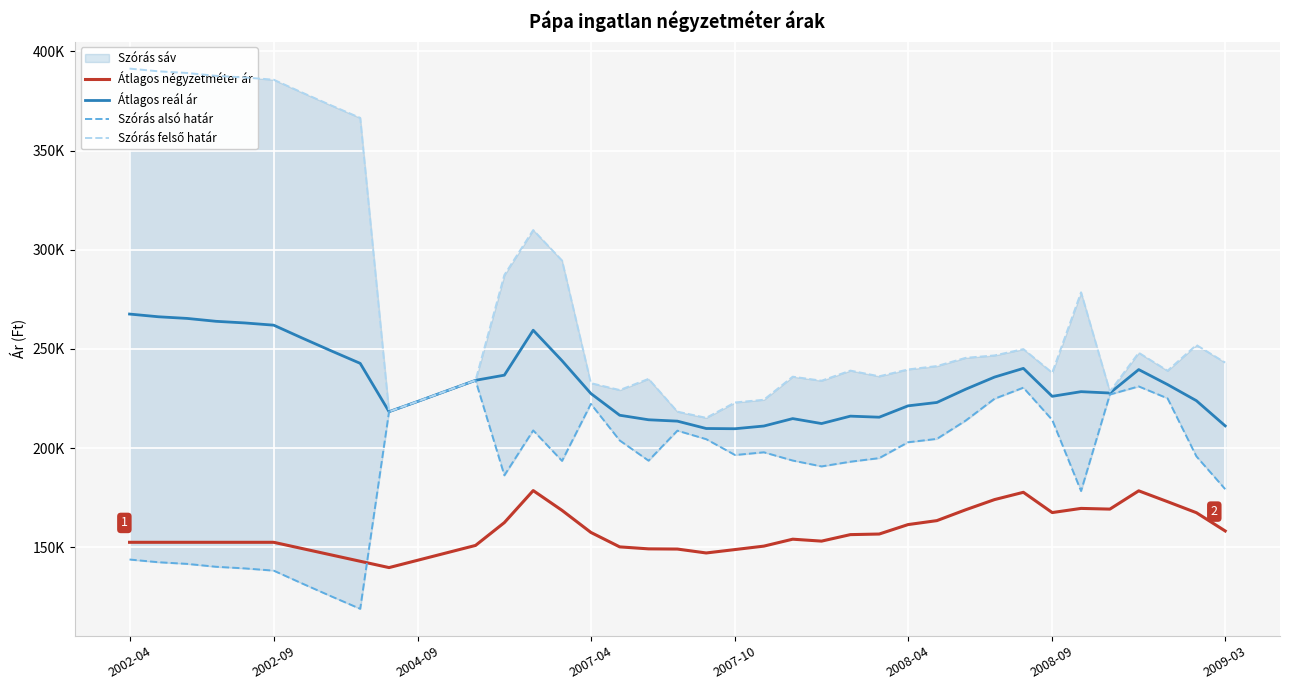

Rank the series by their maximum value, from lowest to highest.

Átlagos négyzetméter ár, Szórás alsó határ, Átlagos reál ár, Szórás felső határ